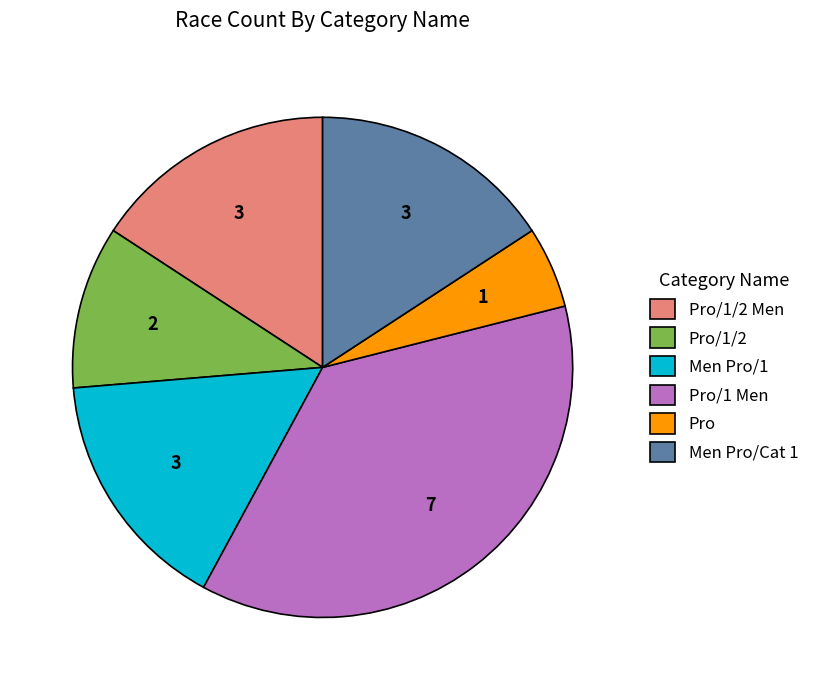

Does any single category account for the majority?

No